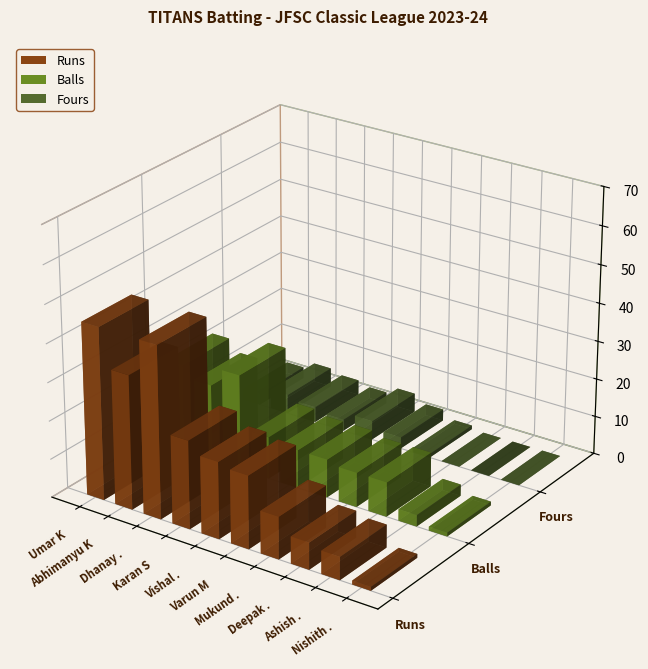

Which series changed the most between Dhanay . and Varun M?

Runs